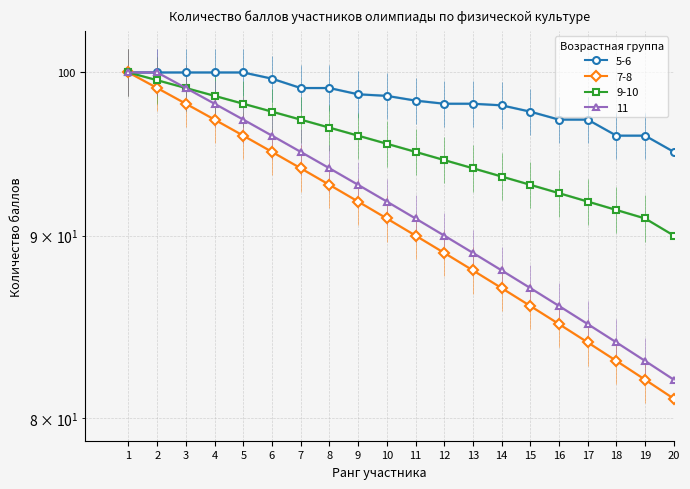

How many lines are shown in the chart?

4